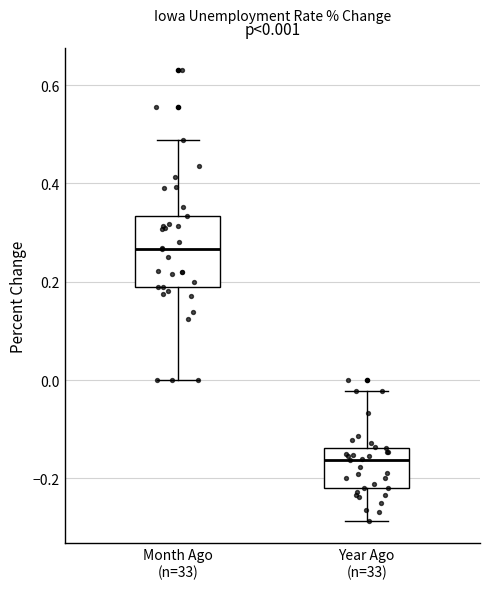

Which box has the highest median line?

Month Ago (n=33)